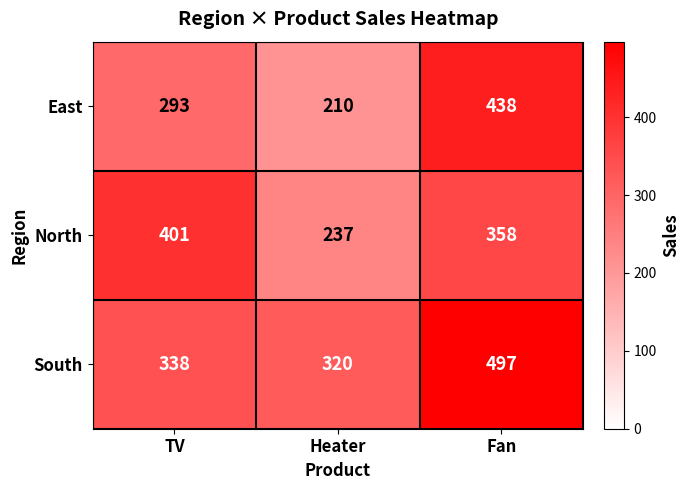

Where is South nearest to the value 408?

TV